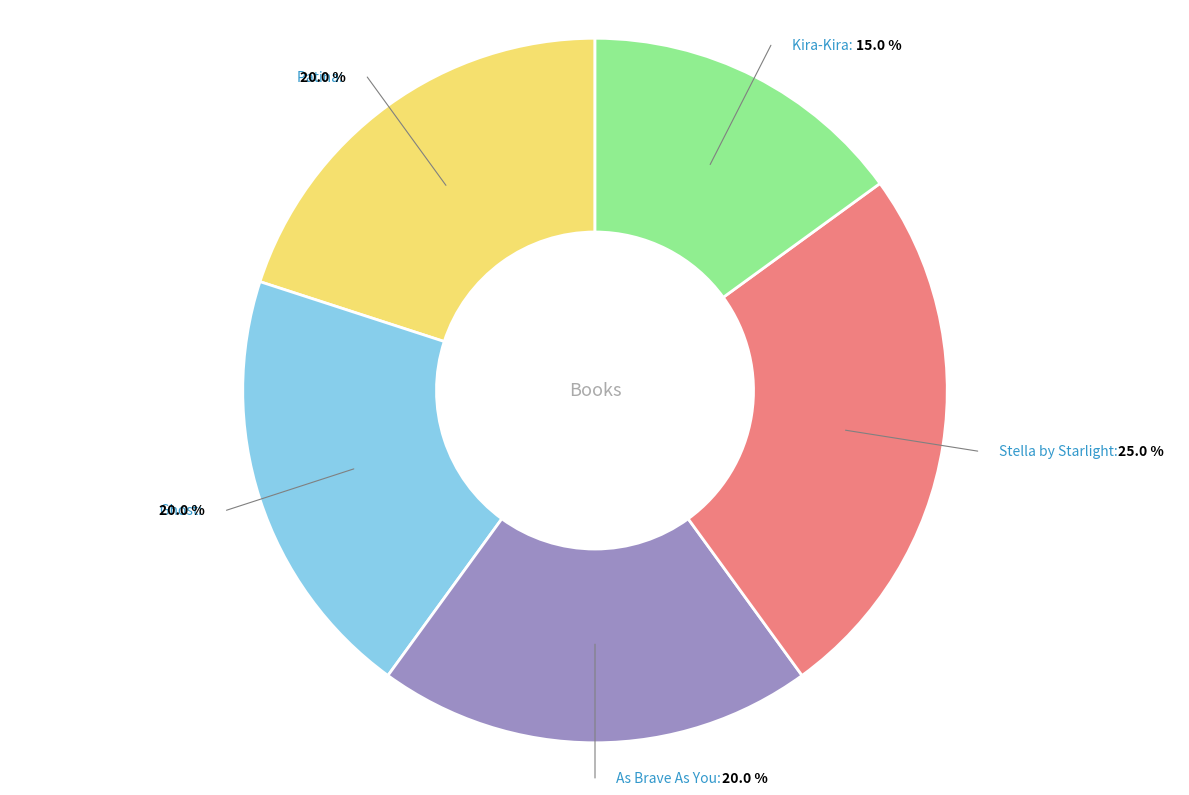

Does any single category account for the majority?

No